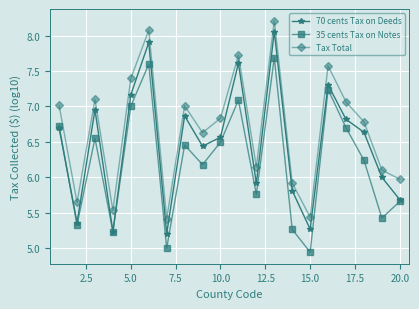

What is the maximum value shown in the chart?

8.2